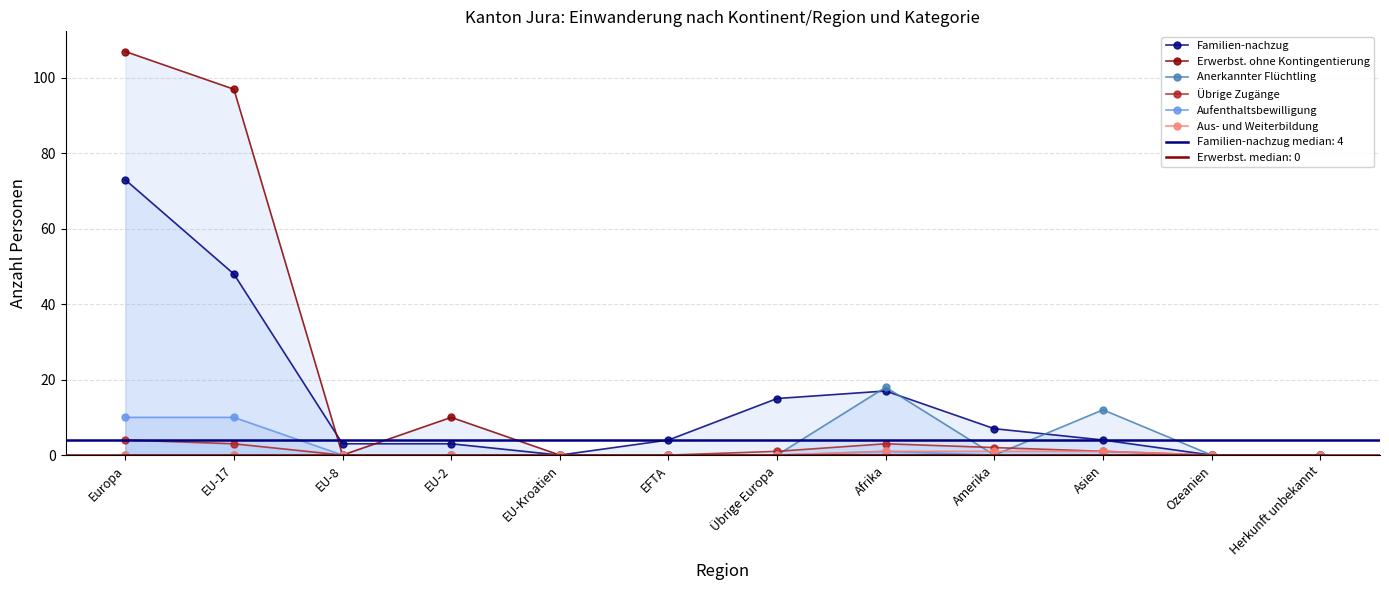

Reading right to left, transcribe all the data shown in this chart.

Familien-nachzug: Herkunft unbekannt=0	Ozeanien=0	Asien=4	Amerika=7	Afrika=17	Übrige Europa=15	EFTA=4	EU-Kroatien=0	EU-2=3	EU-8=3	EU-17=48	Europa=73
Erwerbst. ohne Kontingentierung: Herkunft unbekannt=0	Ozeanien=0	Asien=0	Amerika=0	Afrika=0	Übrige Europa=0	EFTA=0	EU-Kroatien=0	EU-2=10	EU-8=0	EU-17=97	Europa=107
Anerkannter Flüchtling: Herkunft unbekannt=0	Ozeanien=0	Asien=12	Amerika=0	Afrika=18	Übrige Europa=0	EFTA=0	EU-Kroatien=0	EU-2=0	EU-8=0	EU-17=0	Europa=0
Übrige Zugänge: Herkunft unbekannt=0	Ozeanien=0	Asien=1	Amerika=2	Afrika=3	Übrige Europa=1	EFTA=0	EU-Kroatien=0	EU-2=0	EU-8=0	EU-17=3	Europa=4
Aufenthaltsbewilligung: Herkunft unbekannt=0	Ozeanien=0	Asien=0	Amerika=0	Afrika=1	Übrige Europa=0	EFTA=0	EU-Kroatien=0	EU-2=0	EU-8=0	EU-17=10	Europa=10
Aus- und Weiterbildung: Herkunft unbekannt=0	Ozeanien=0	Asien=1	Amerika=1	Afrika=1	Übrige Europa=0	EFTA=0	EU-Kroatien=0	EU-2=0	EU-8=0	EU-17=0	Europa=0